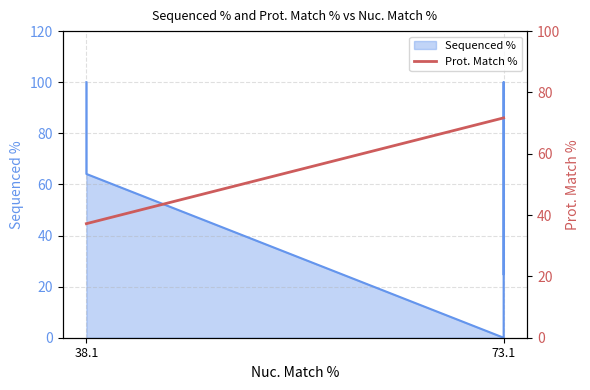

Does the chart display data point markers on the line(s)?

No